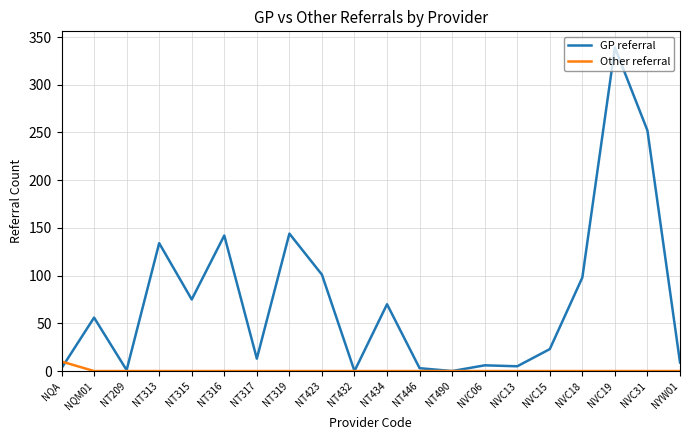

What position from the right is NT317?

14